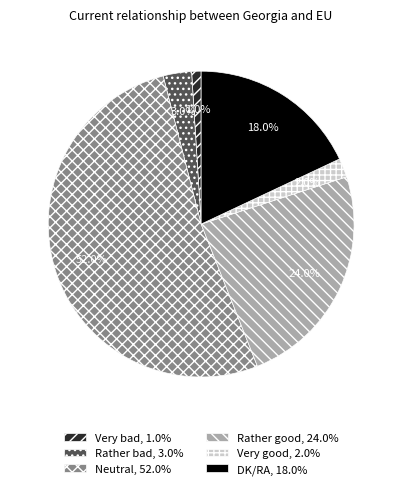

Rank the categories by value from highest to lowest.

Neutral, Rather good, DK/RA, Rather bad, Very good, Very bad